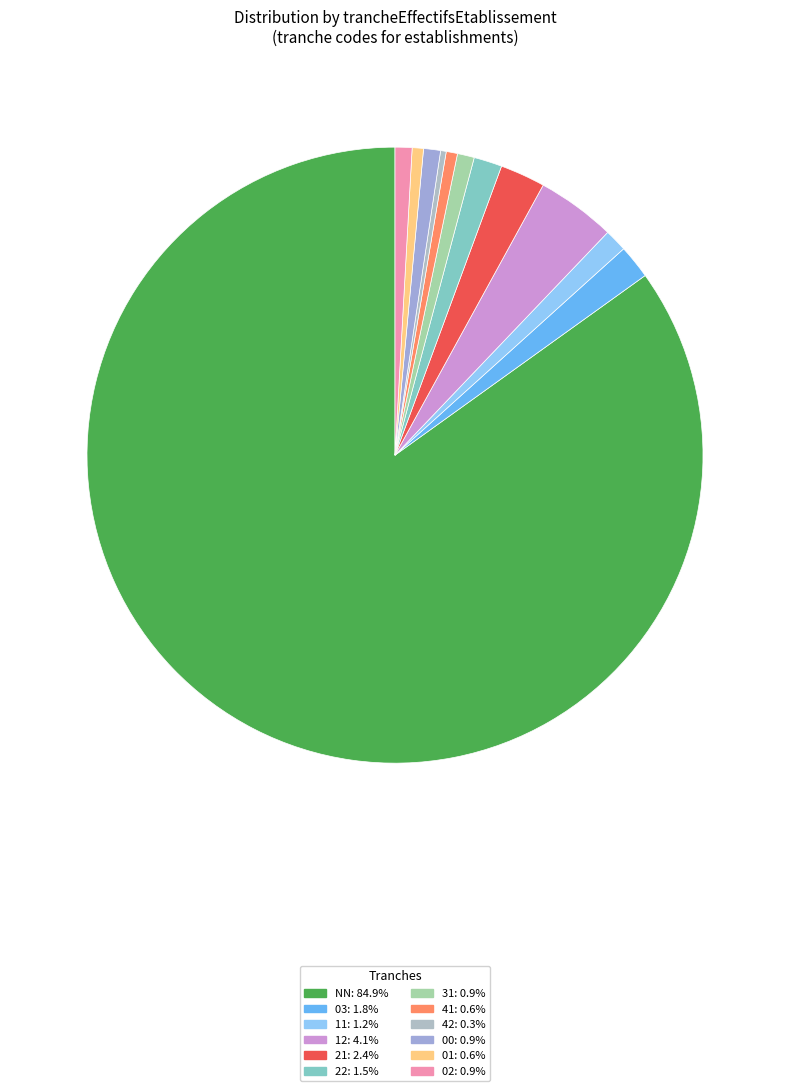

What is the total percentage of 21 and 41?

3.0%